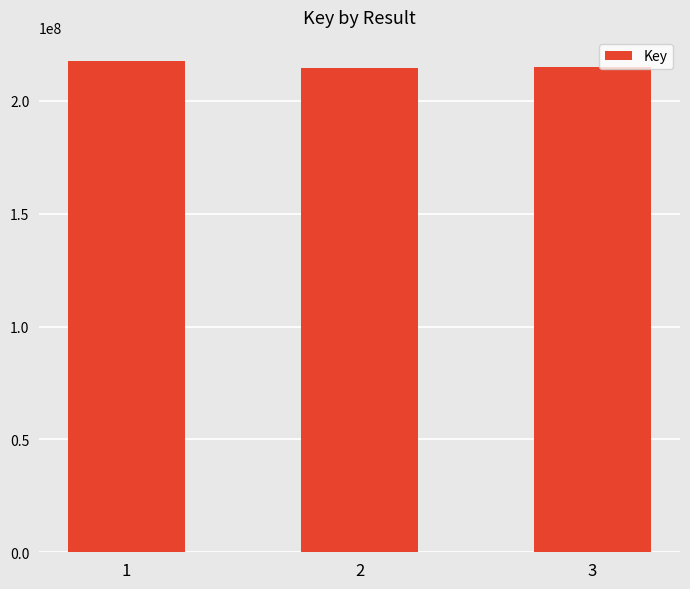

How many bars are there in total?

3